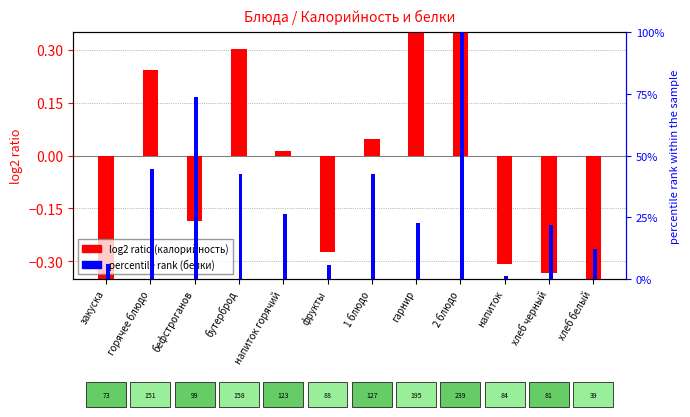

What is the minimum value shown in the chart?

-0.7